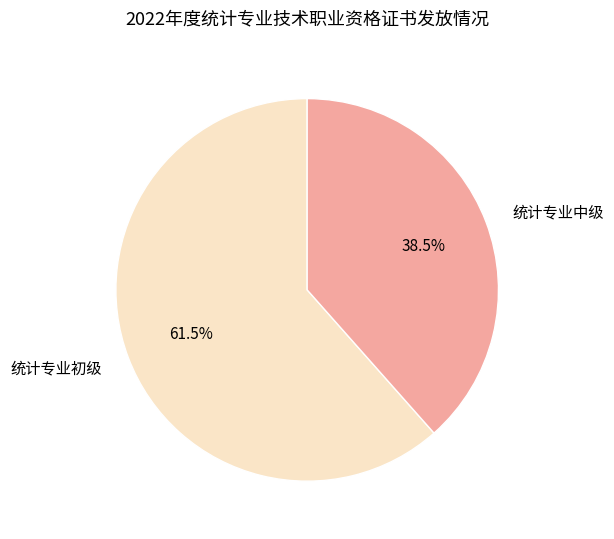

How much of the chart is everything except 统计专业中级?

61.5%